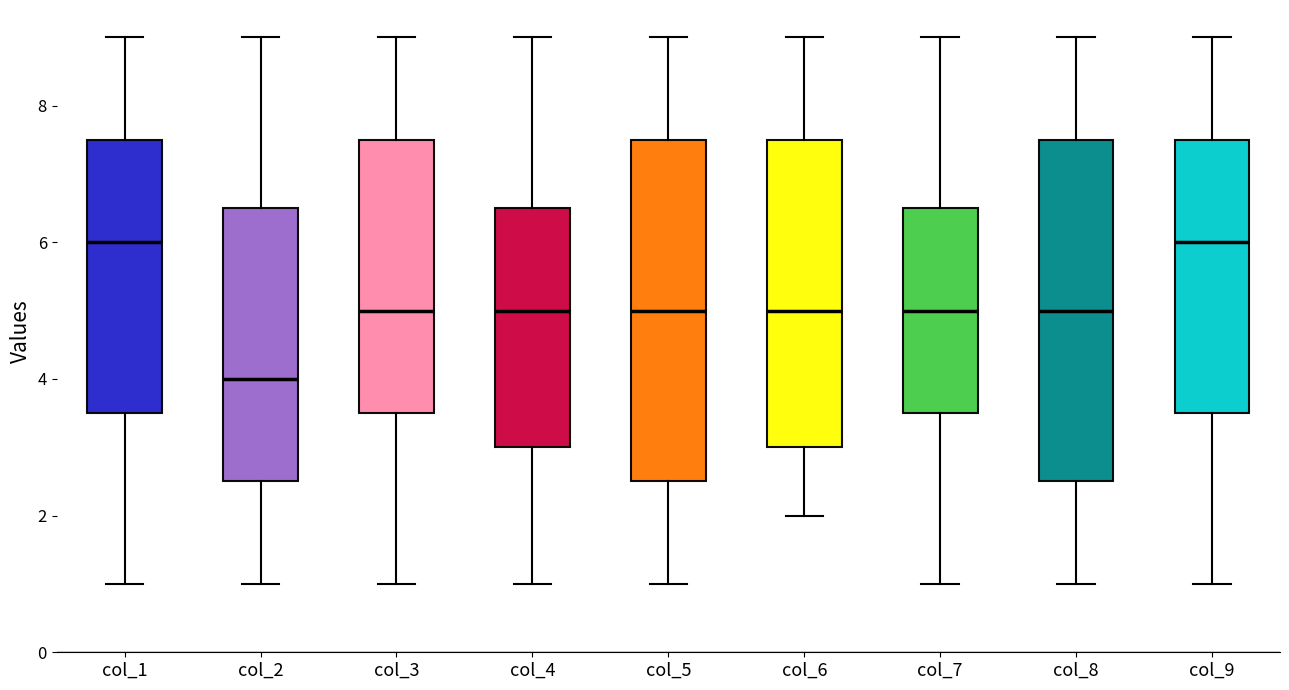

Reading left to right, transcribe this box plot: for each box, give where its median line is, the range the box spans, and where its two whiskers end, as read against the y-axis. The values are not printed on the chart, so give them approximately, as read against the axis.

col_1: median 6.0, box 3.6 to 7.6, whiskers 1.0 to 9.0
col_2: median 4.0, box 2.6 to 6.6, whiskers 1.0 to 9.0
col_3: median 5.0, box 3.6 to 7.6, whiskers 1.0 to 9.0
col_4: median 5.0, box 3.0 to 6.6, whiskers 1.0 to 9.0
col_5: median 5.0, box 2.6 to 7.6, whiskers 1.0 to 9.0
col_6: median 5.0, box 3.0 to 7.6, whiskers 2.0 to 9.0
col_7: median 5.0, box 3.6 to 6.6, whiskers 1.0 to 9.0
col_8: median 5.0, box 2.6 to 7.6, whiskers 1.0 to 9.0
col_9: median 6.0, box 3.6 to 7.6, whiskers 1.0 to 9.0